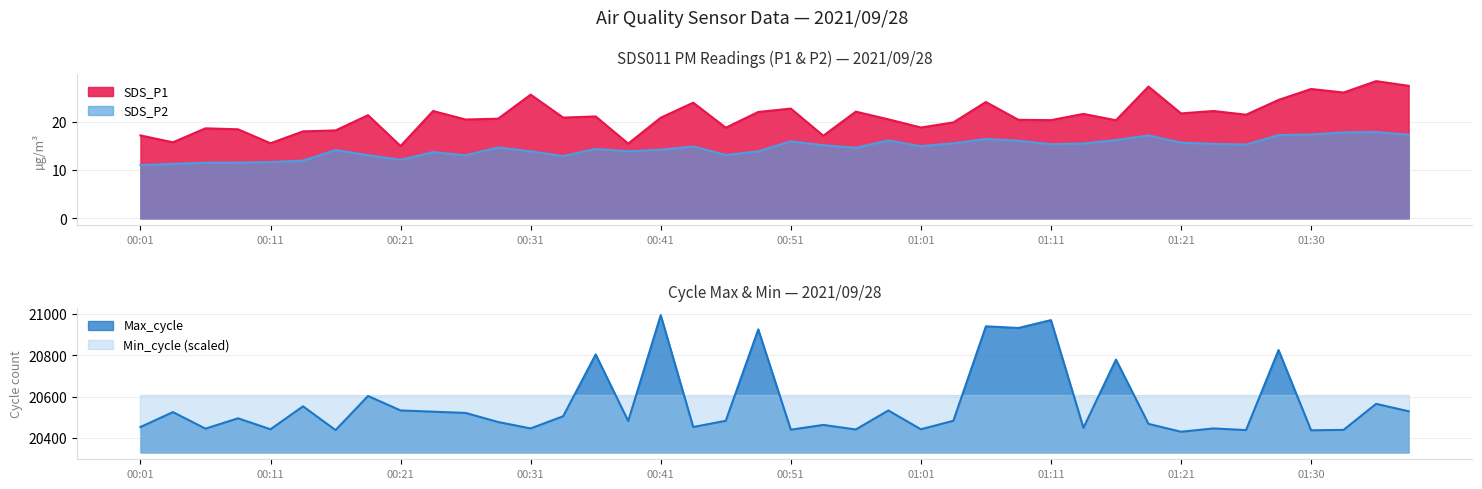

What is the maximum value shown in the chart?

20995.0